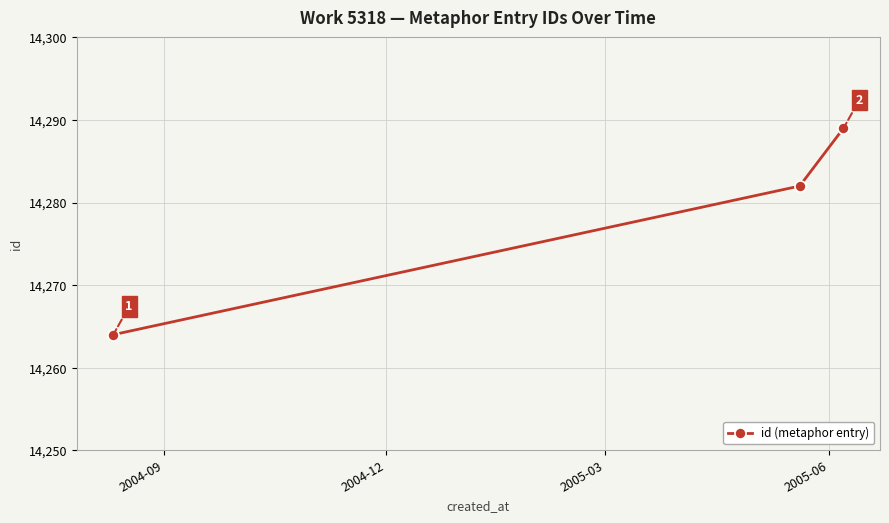

How many values are between 14264 and 14289?

3